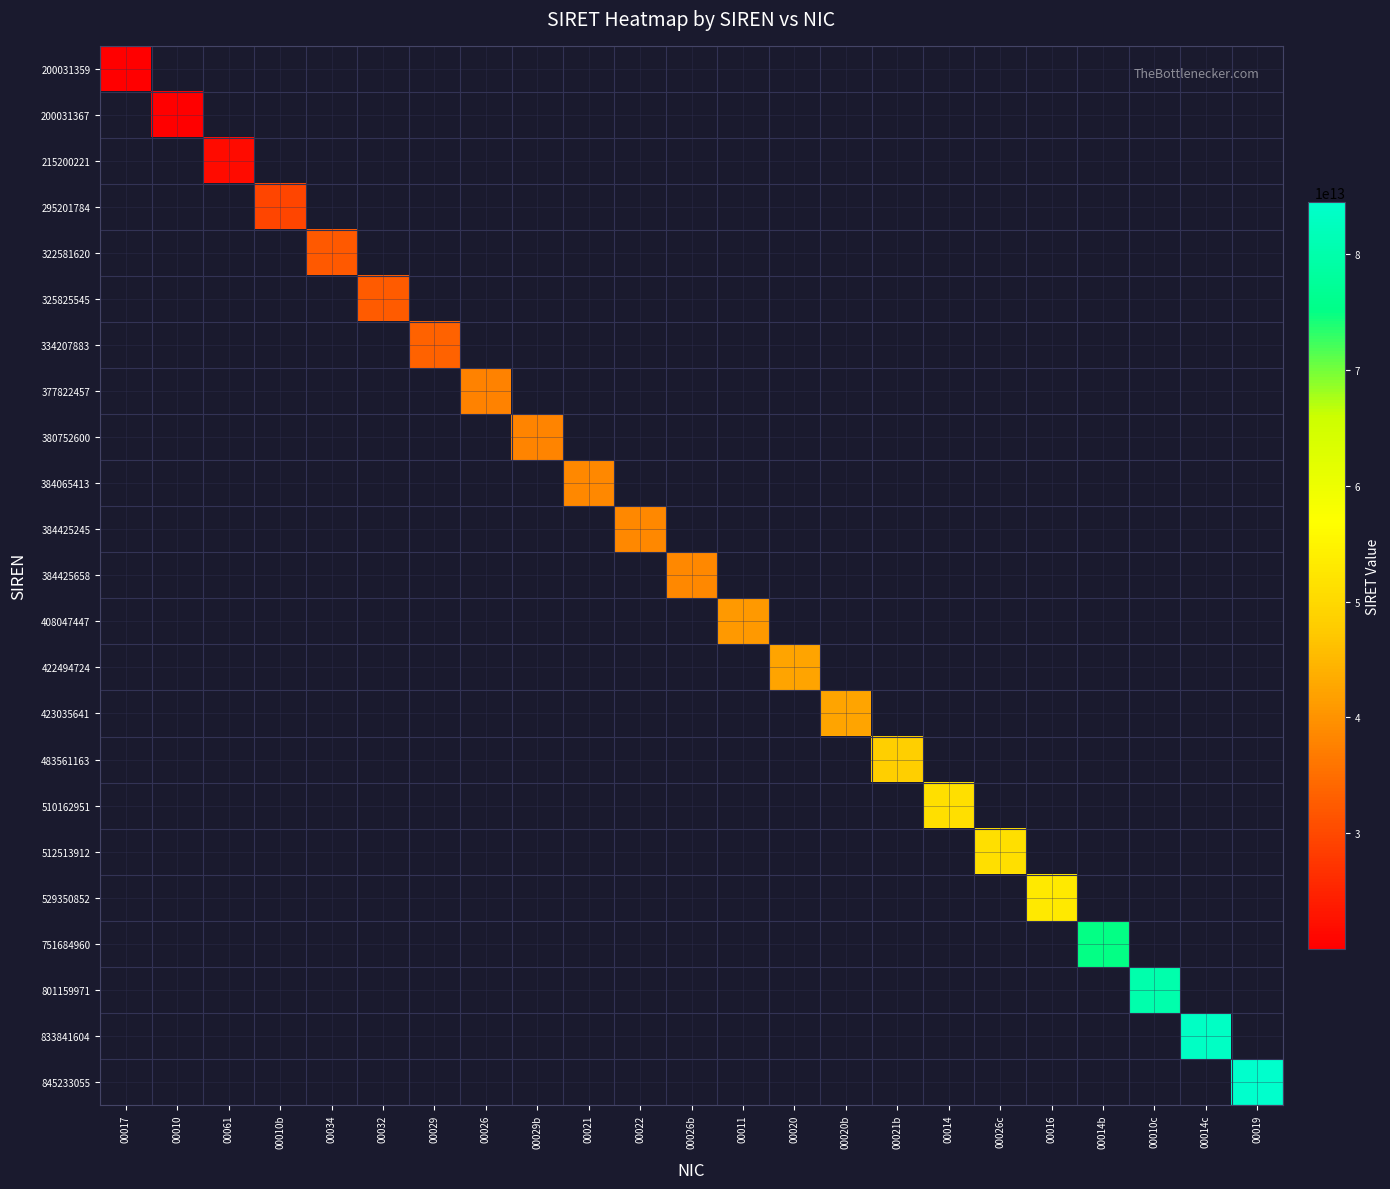

How many categories are shown in the chart?

23